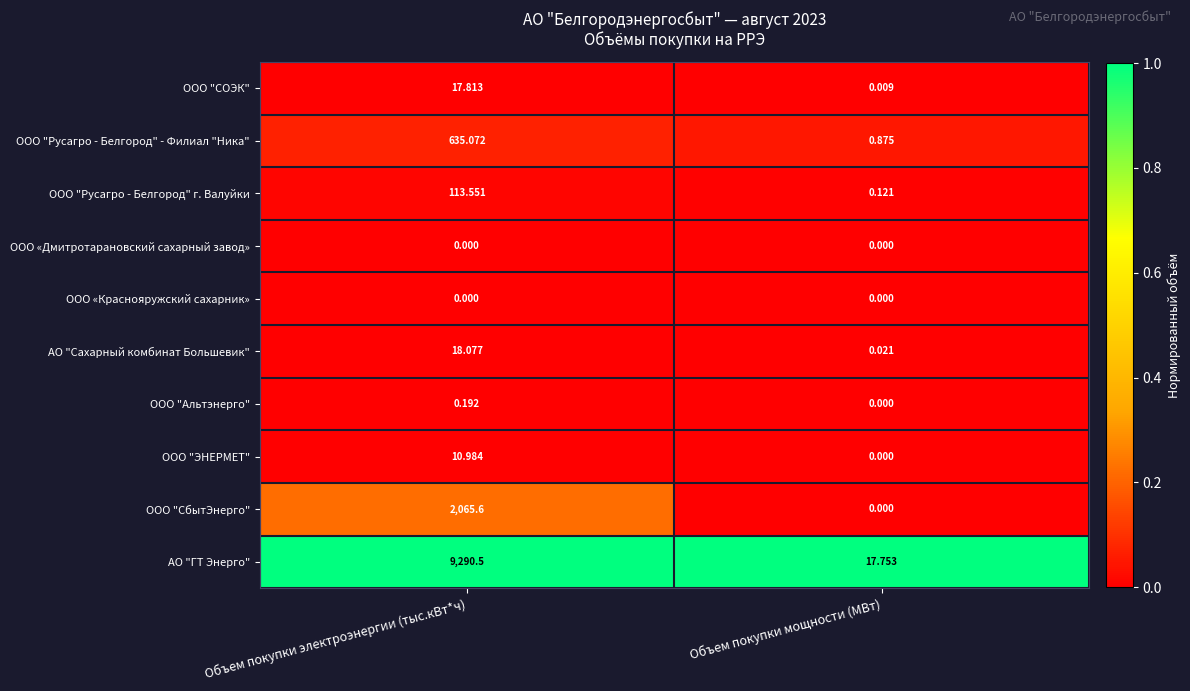

What is the spread (max minus min) of values at Объем покупки электроэнергии (тыс.кВт*ч)?

9290.5